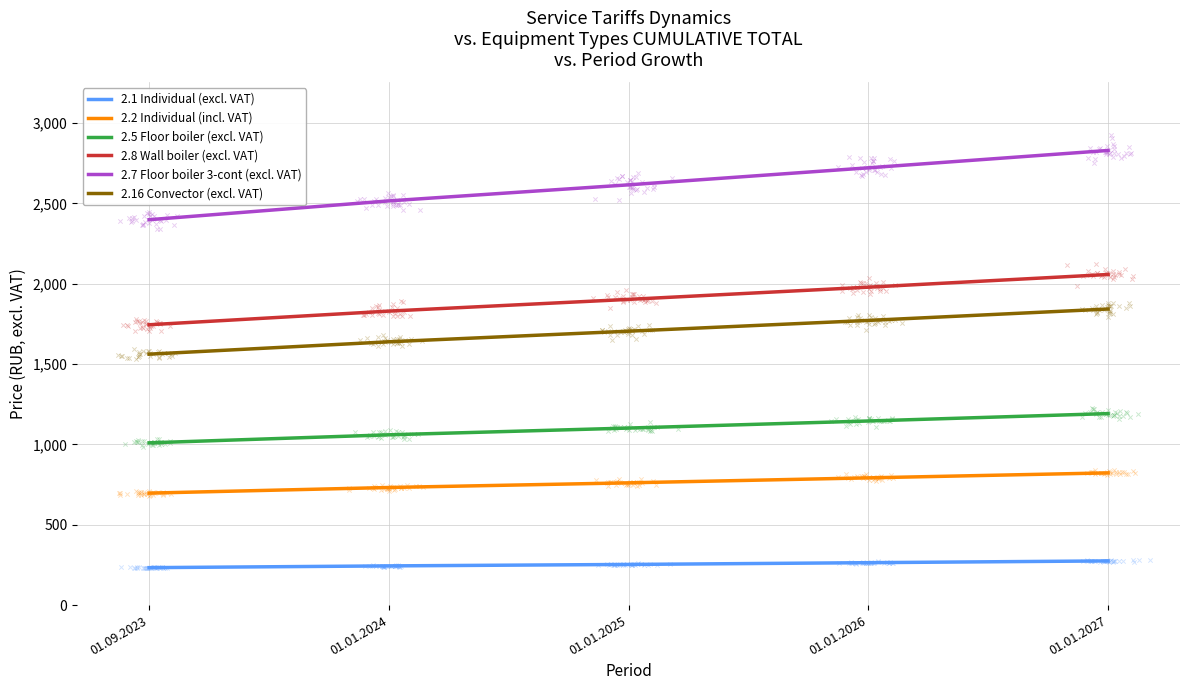

At which category is the sum across all series the highest?

01.01.2027